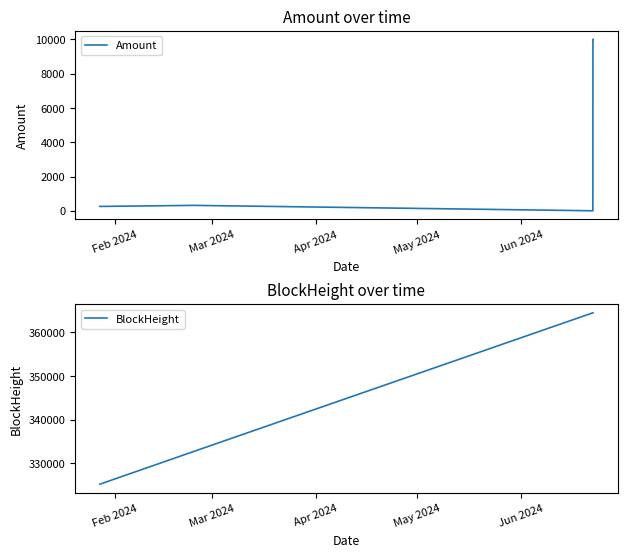

What are all the series names shown in the legend?

Amount, BlockHeight